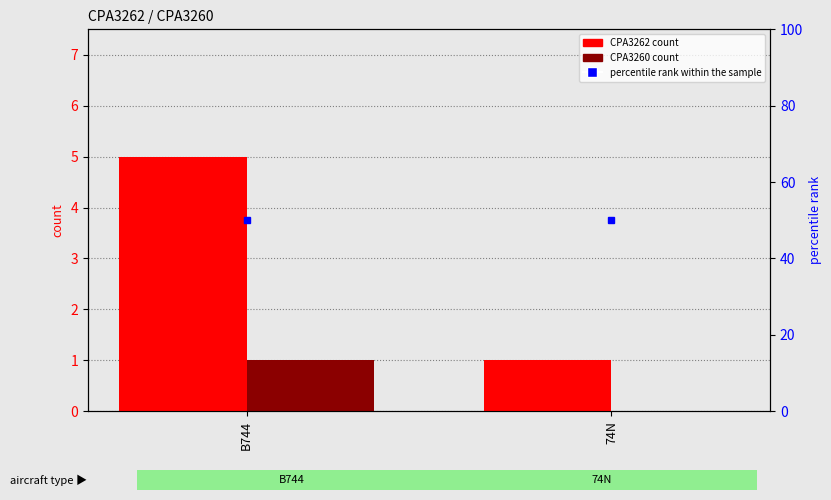

Which series has the widest spread of values?

CPA3262